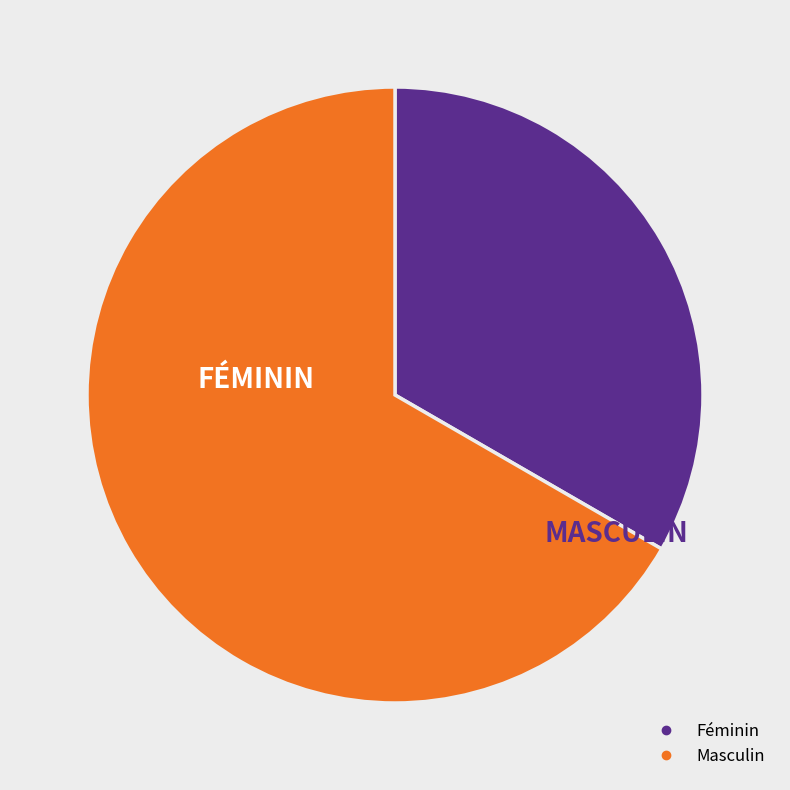

Does Féminin account for over 50% of the chart?

No